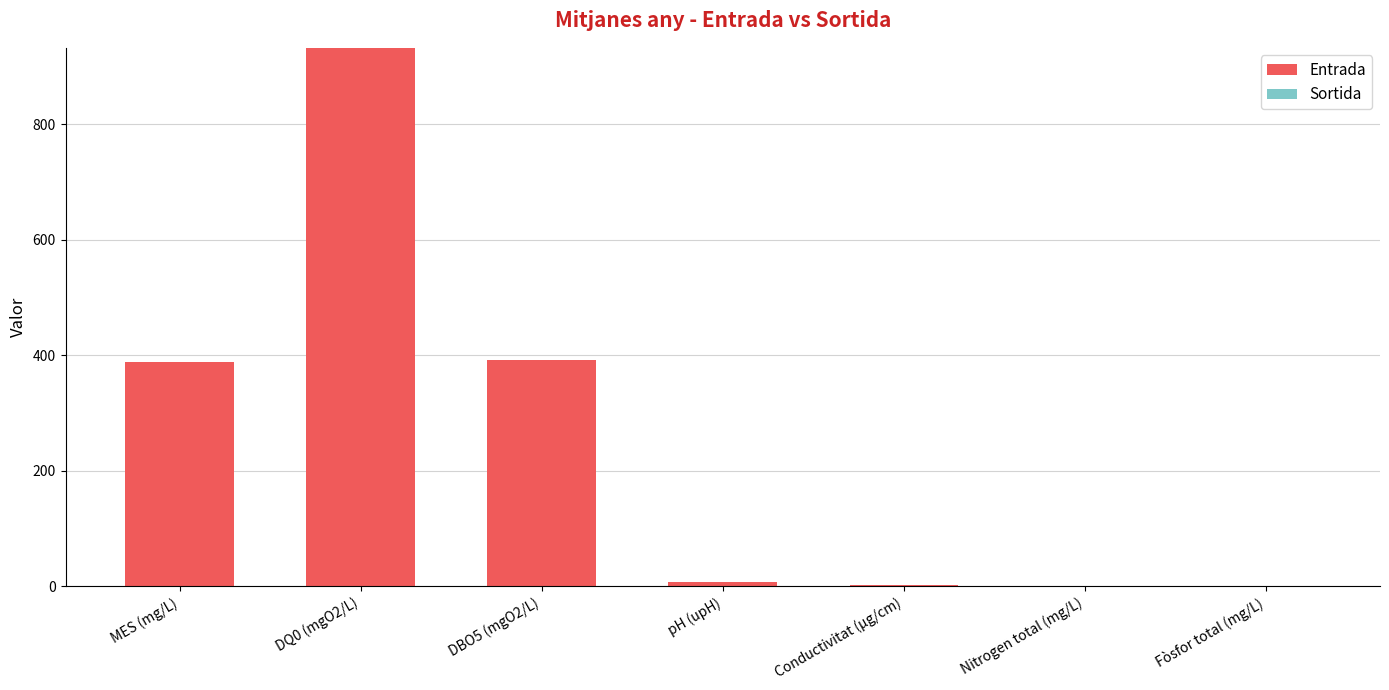

The chart shows a value of 678.6 at MES (mg/L). True or false?

False